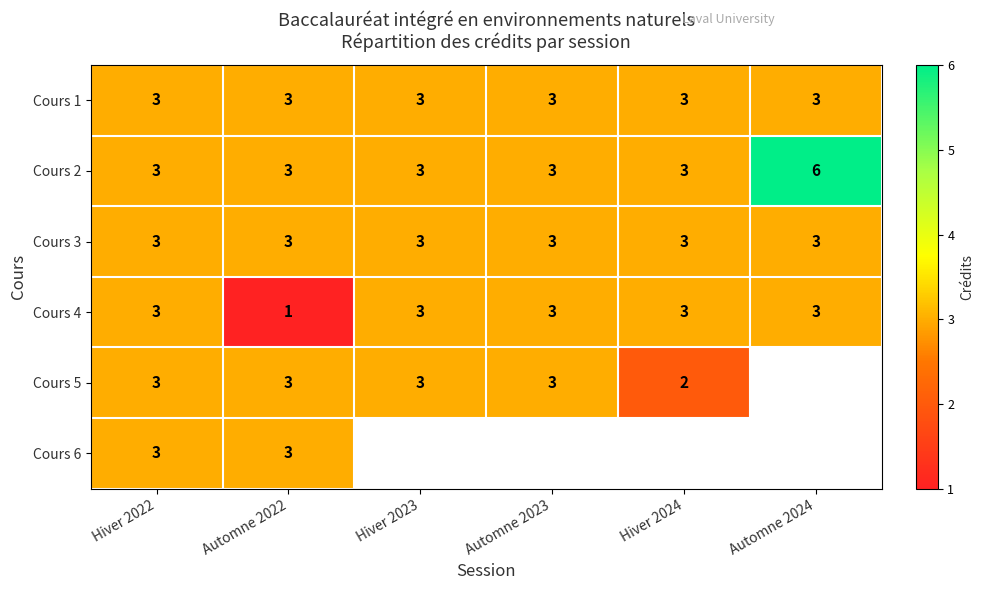

What is the average value of the Cours 1 series?

3